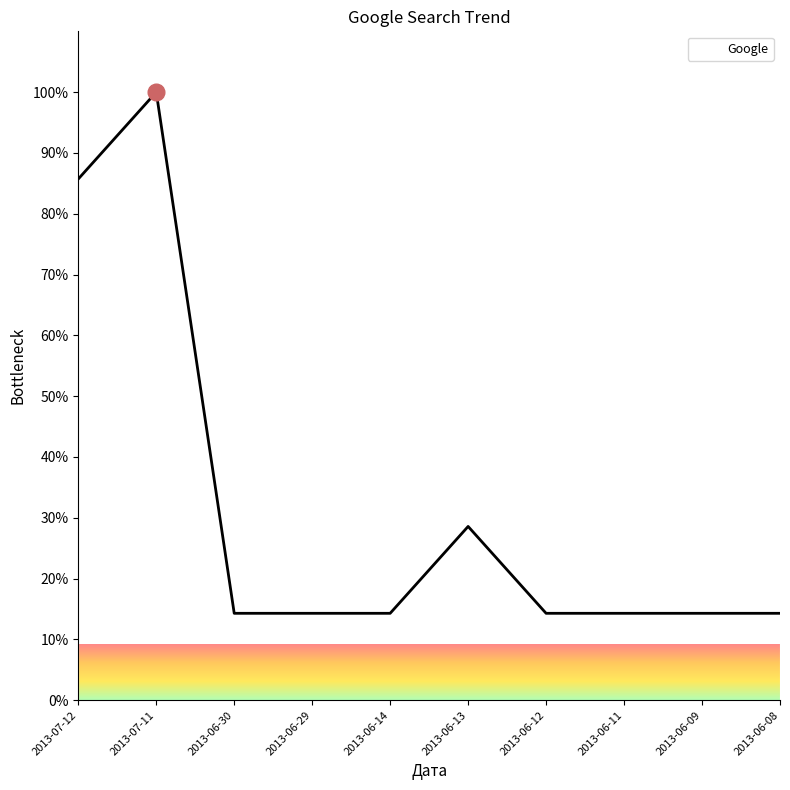

What position from the left is 2013-06-30?

3